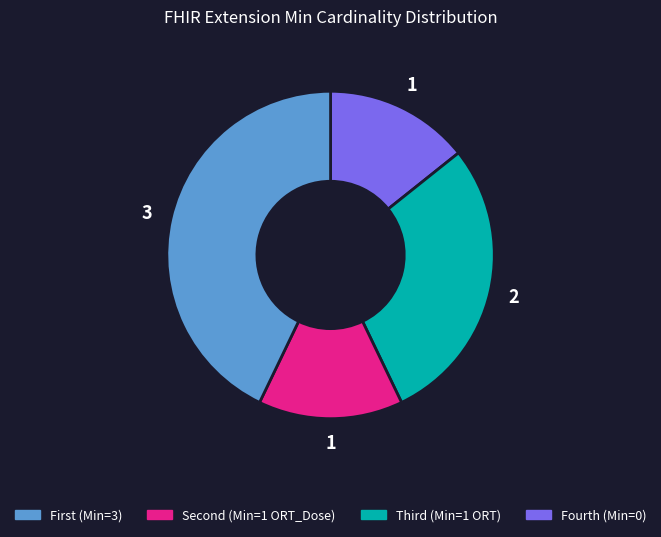

Is there any slice that represents more than half of the pie?

No